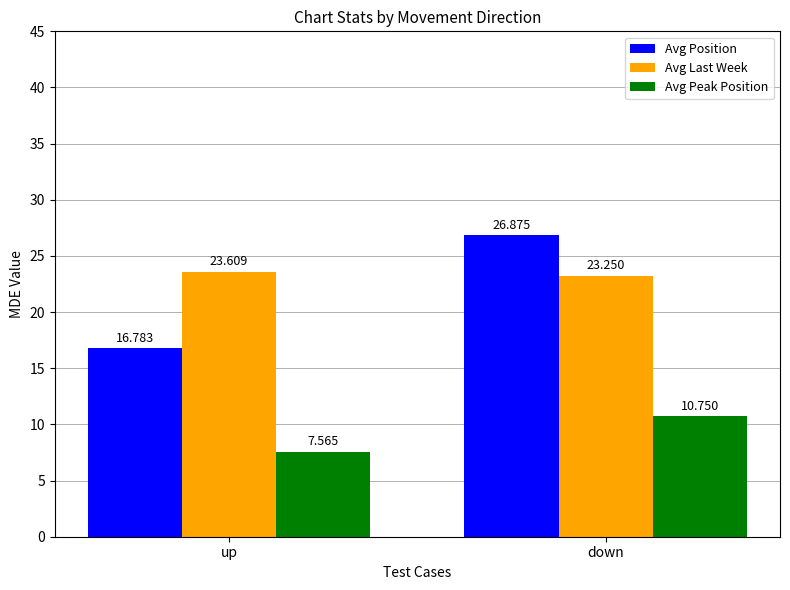

True or false: Avg Position has a value of 47.0 at down.

False